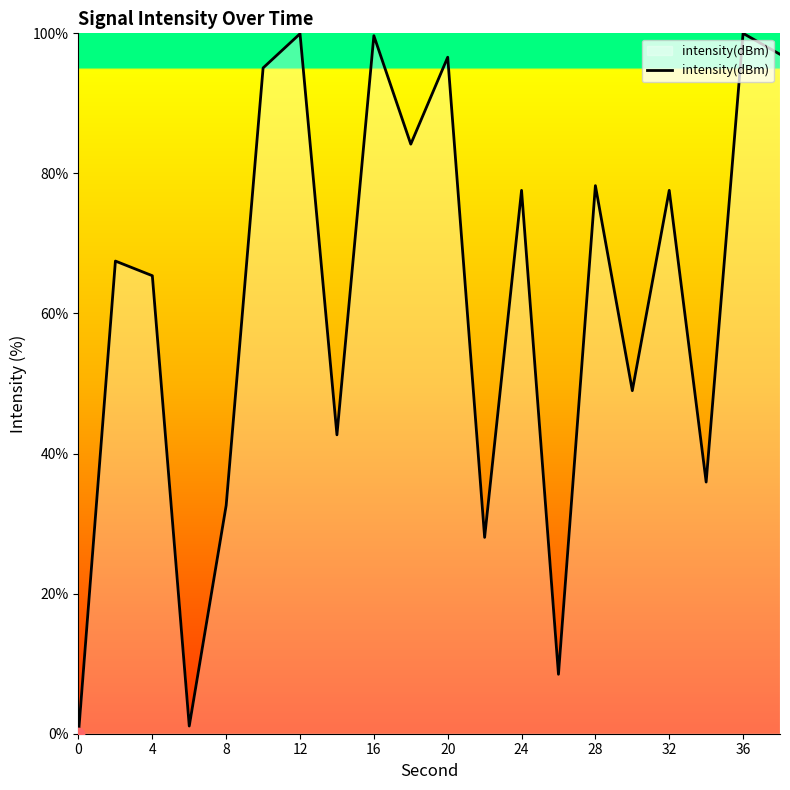

What is the difference between the maximum and minimum values?

100.0